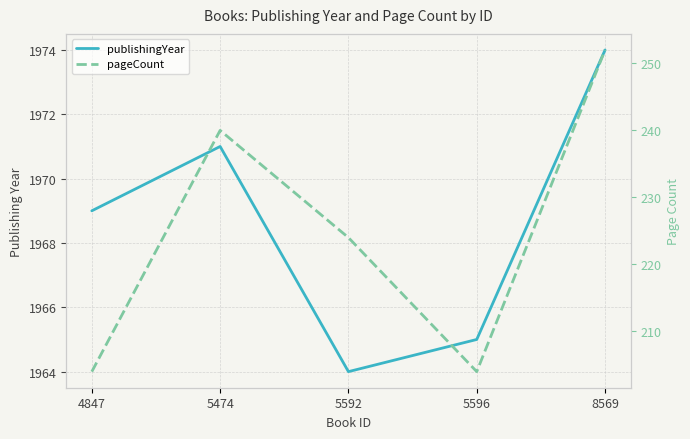

How many series are shown in this chart?

2